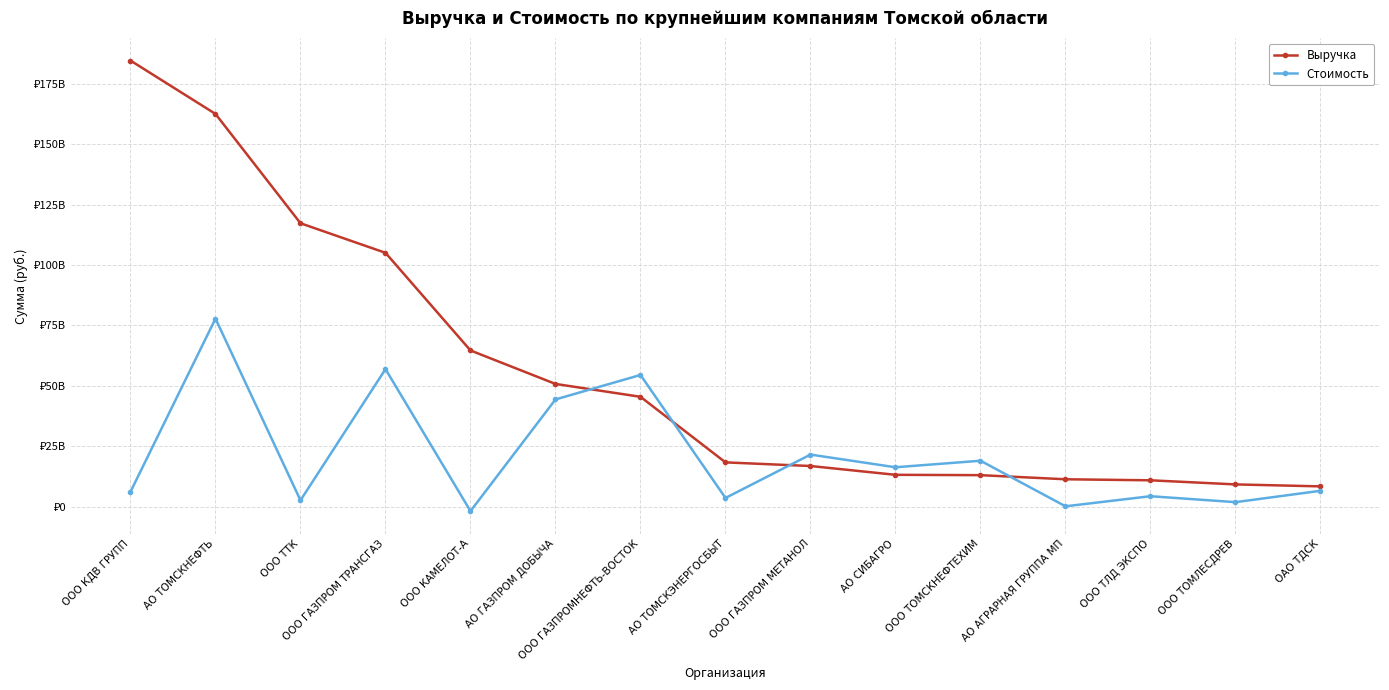

Does the chart have visible grid lines?

Yes